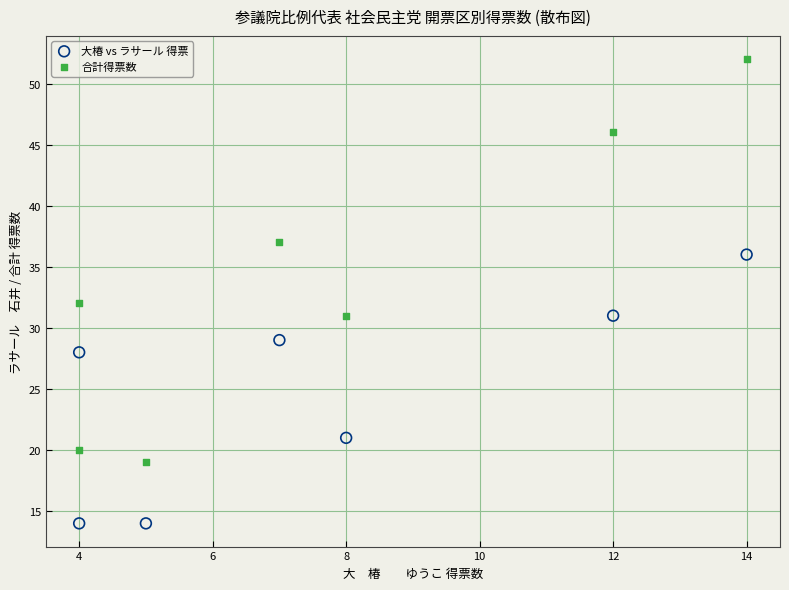

In the 合計得票数 series, what Y value is closest to 35?

37